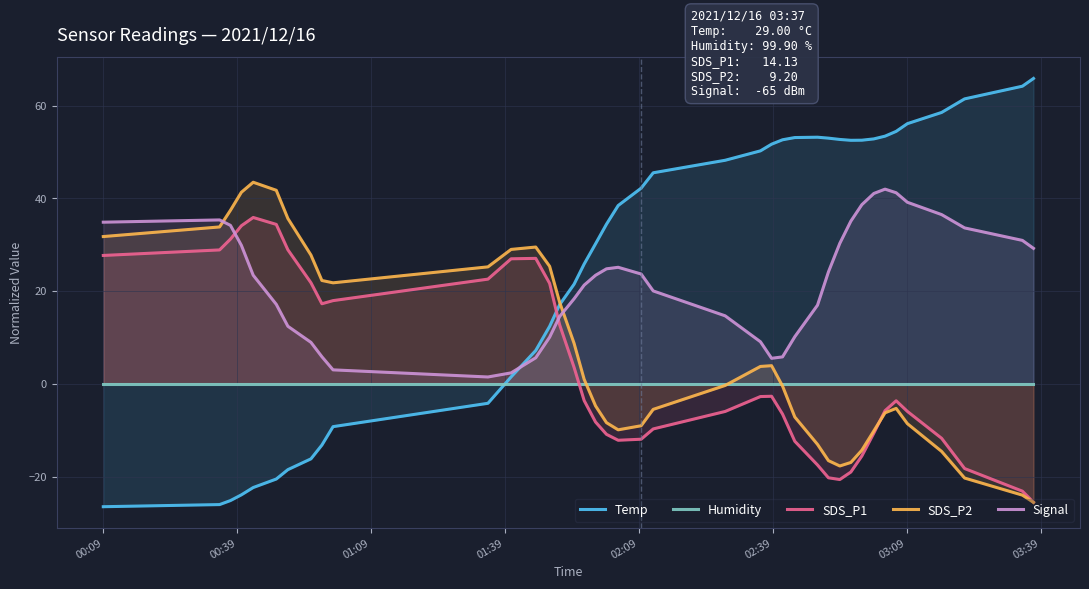

Rank the series by their maximum value, from highest to lowest.

Temp, SDS_P2, Signal, SDS_P1, Humidity